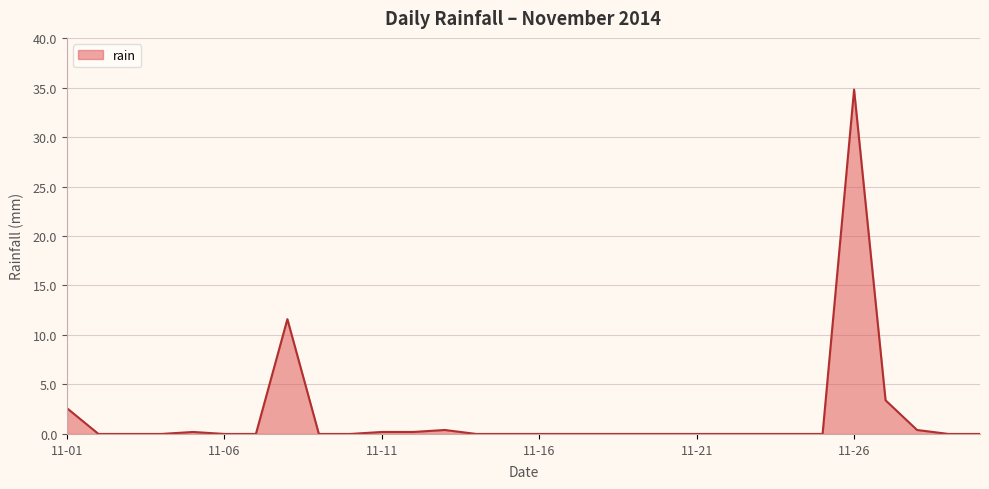

Reading left to right, transcribe all the data shown in this chart.

2.6	0.0	0.0	0.0	0.2	0.0	0.0	11.6	0.0	0.0	0.2	0.2	0.4	0.0	0.0	0.0	0.0	0.0	0.0	0.0	0.0	0.0	0.0	0.0	0.0	34.8	3.4	0.4	0.0	0.0